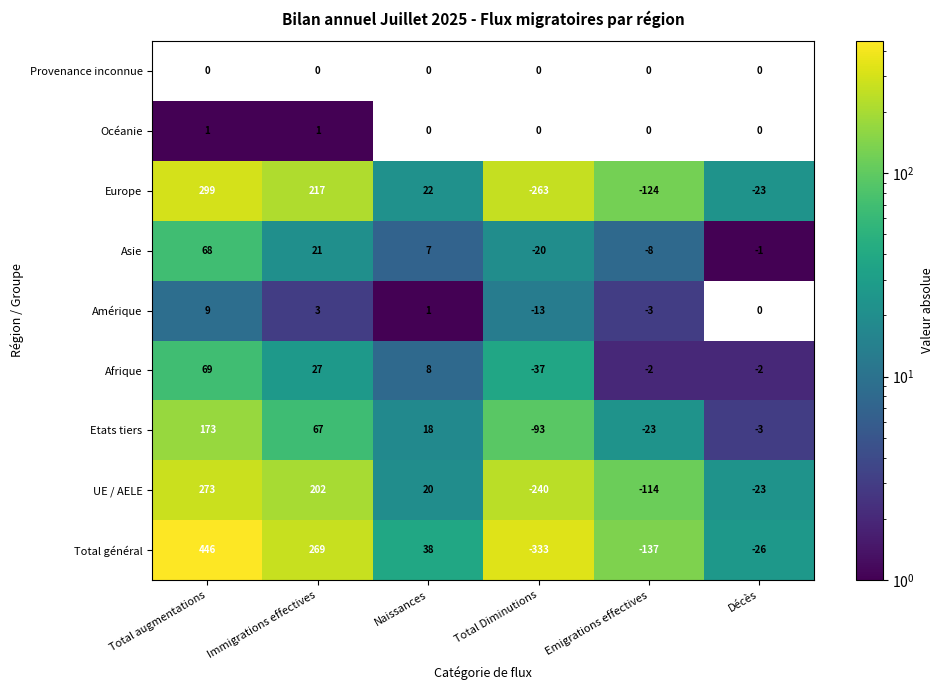

The Total général series shows -39 at Décès. True or false?

False